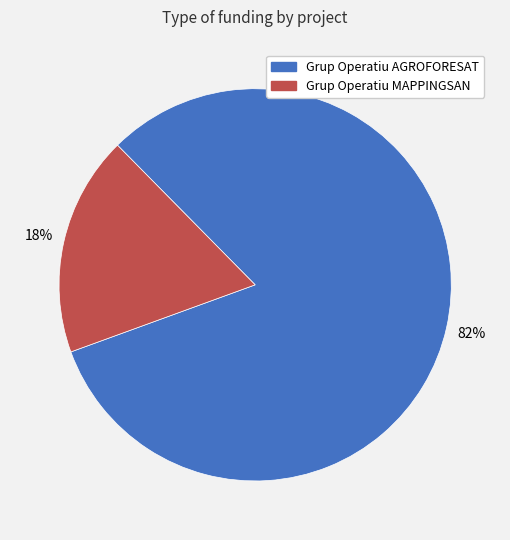

What is the majority slice?

Grup Operatiu AGROFORESAT